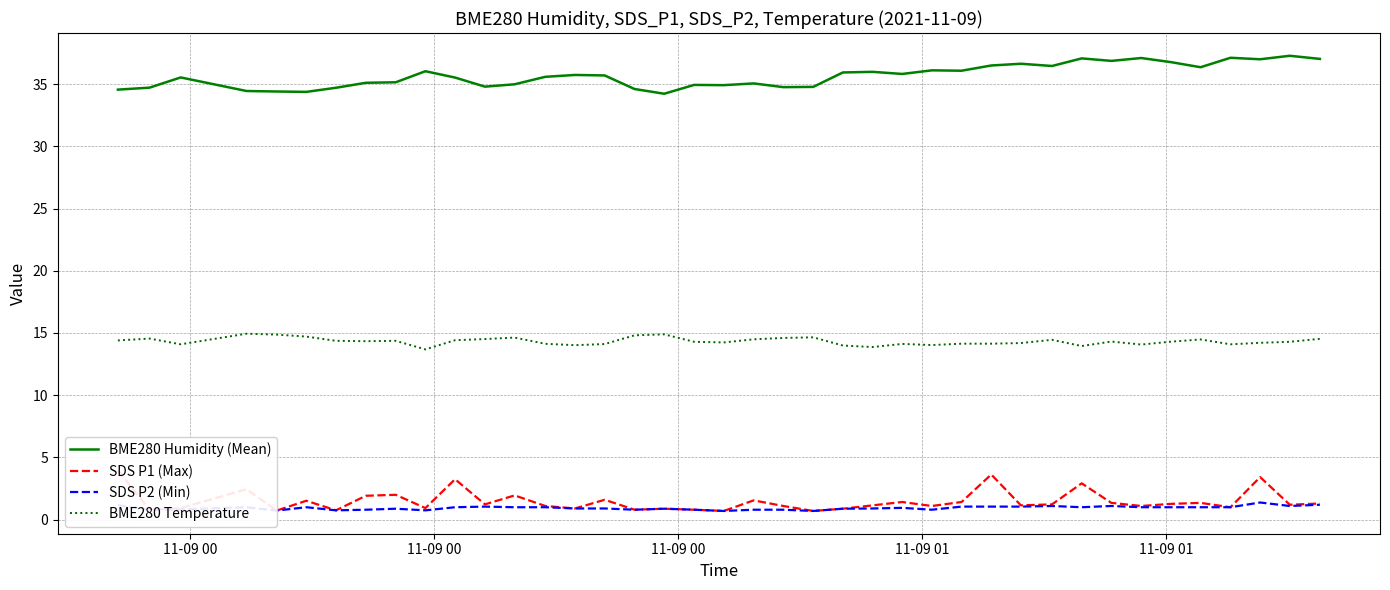

True or false: BME280 Humidity (Mean) and SDS P2 (Min) intersect in this chart.

False